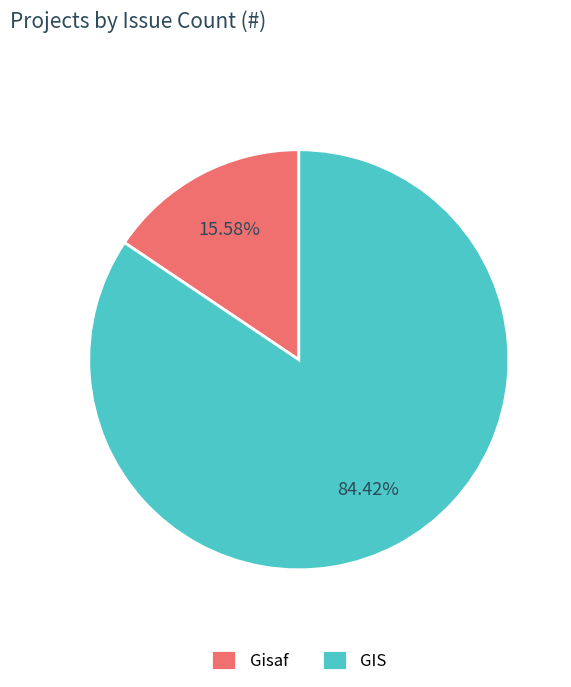

The GIS slice represents 18% of the pie. True or false?

False